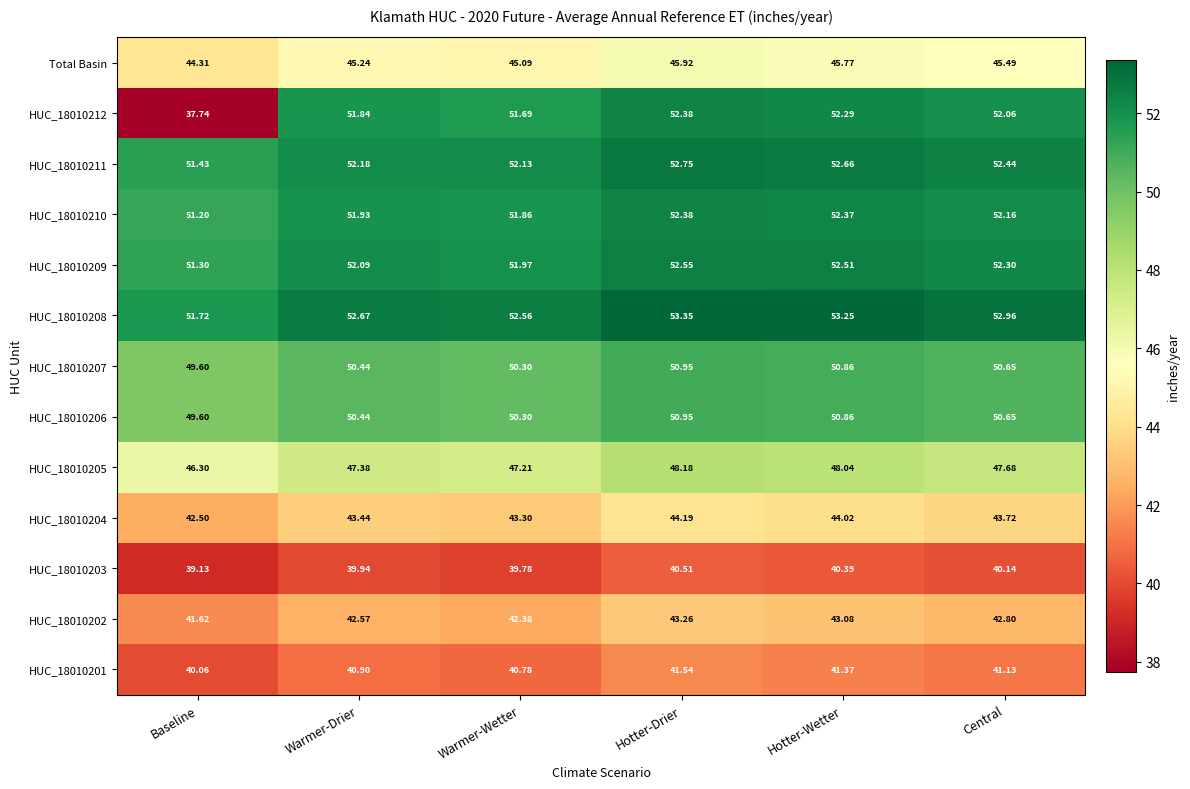

At how many categories does at least one series exceed 50?

6